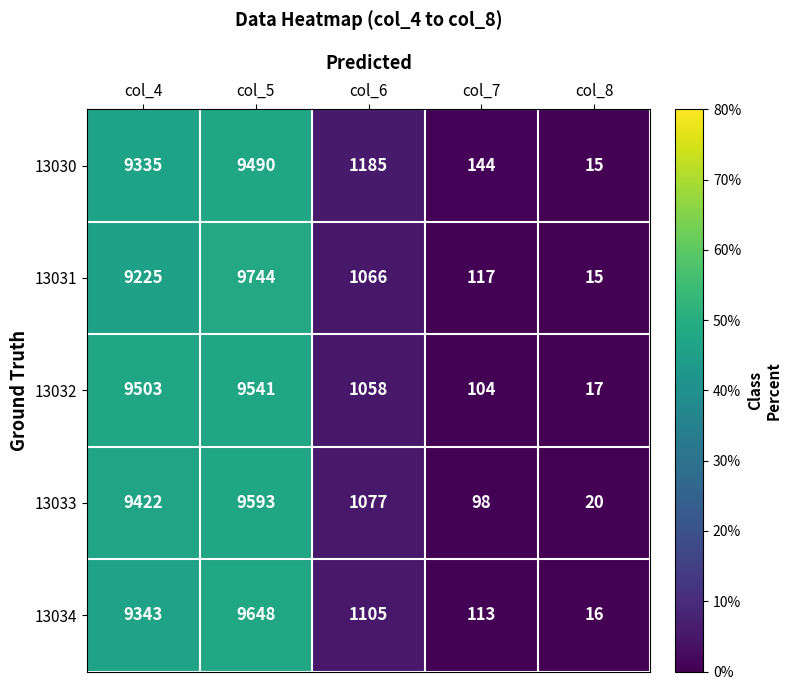

Reading left to right, what are all the values shown in this chart?

13030: col_4=9335	col_5=9490	col_6=1185	col_7=144	col_8=15
13031: col_4=9225	col_5=9744	col_6=1066	col_7=117	col_8=15
13032: col_4=9503	col_5=9541	col_6=1058	col_7=104	col_8=17
13033: col_4=9422	col_5=9593	col_6=1077	col_7=98	col_8=20
13034: col_4=9343	col_5=9648	col_6=1105	col_7=113	col_8=16